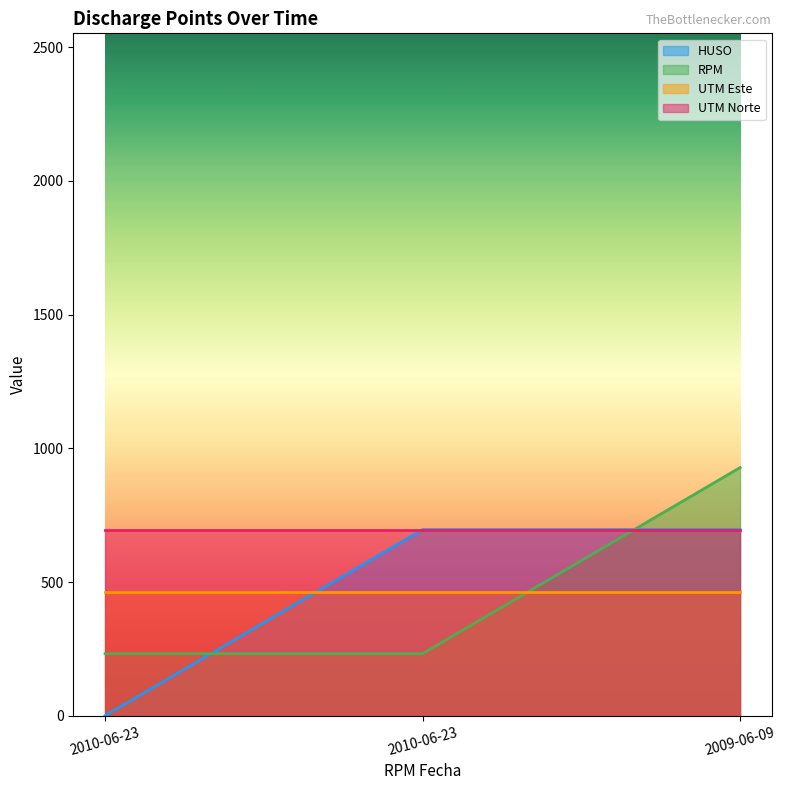

At which label does HUSO first exceed 695?

2010-06-23